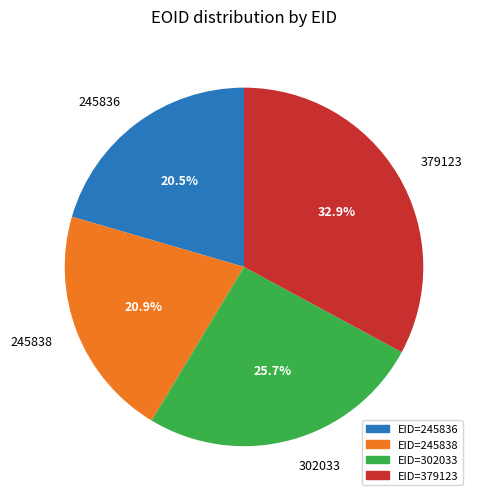

Count the number of slices in the pie.

4